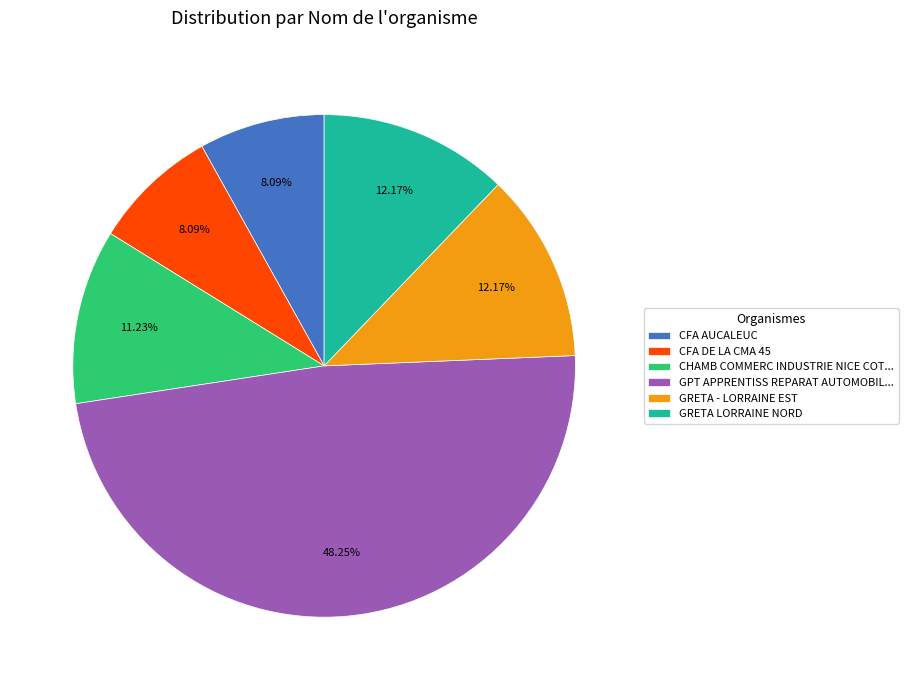

How many slices are in this pie chart?

6